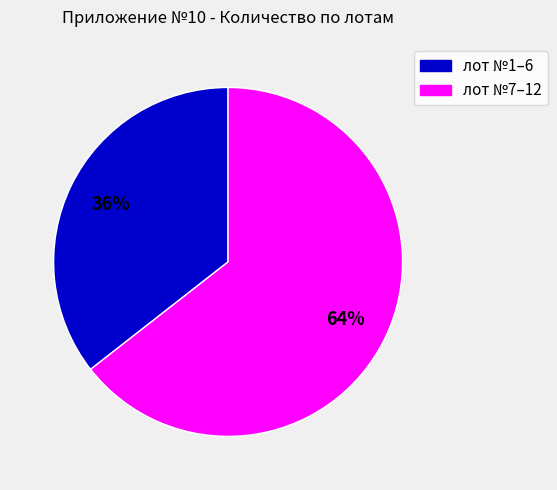

Is there a majority slice in this chart?

Yes